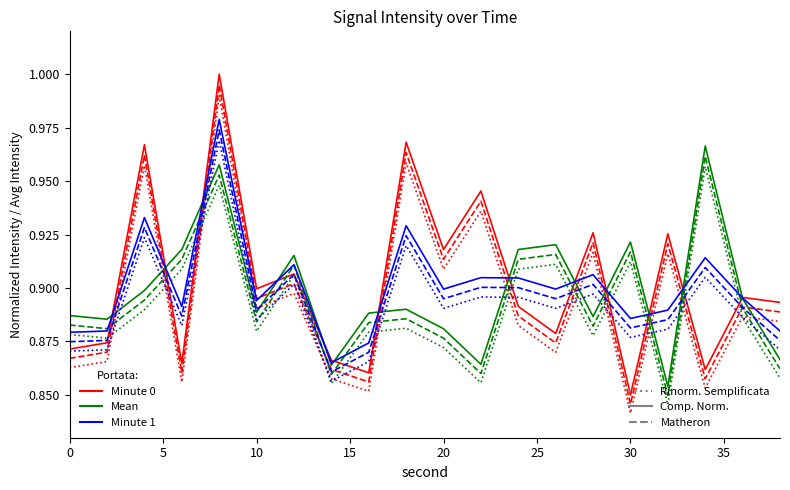

Is this an area chart (filled region under the line)?

No